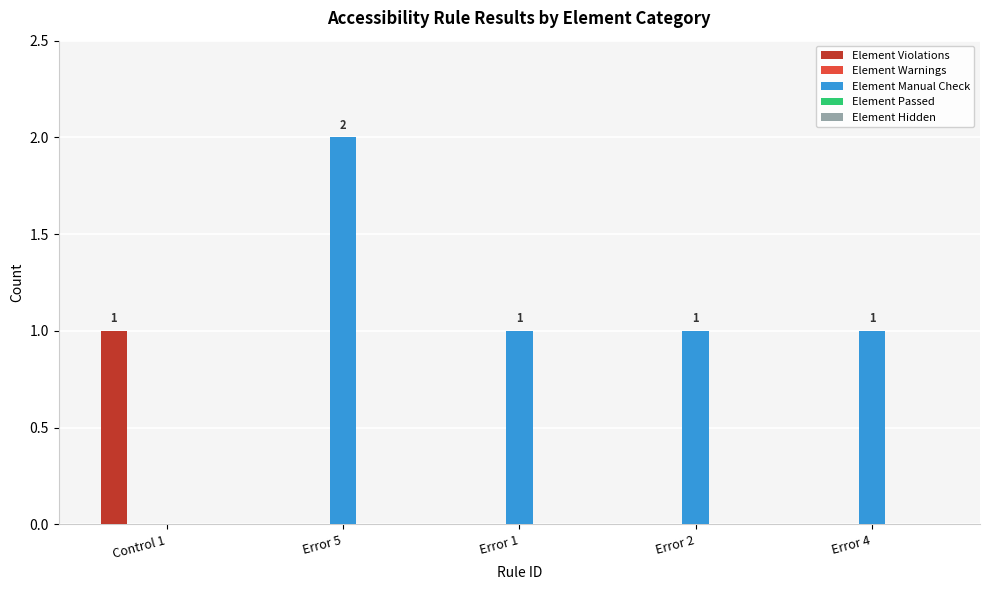

What is the sum of the Element Manual Check values at Error 4 and Error 5?

3